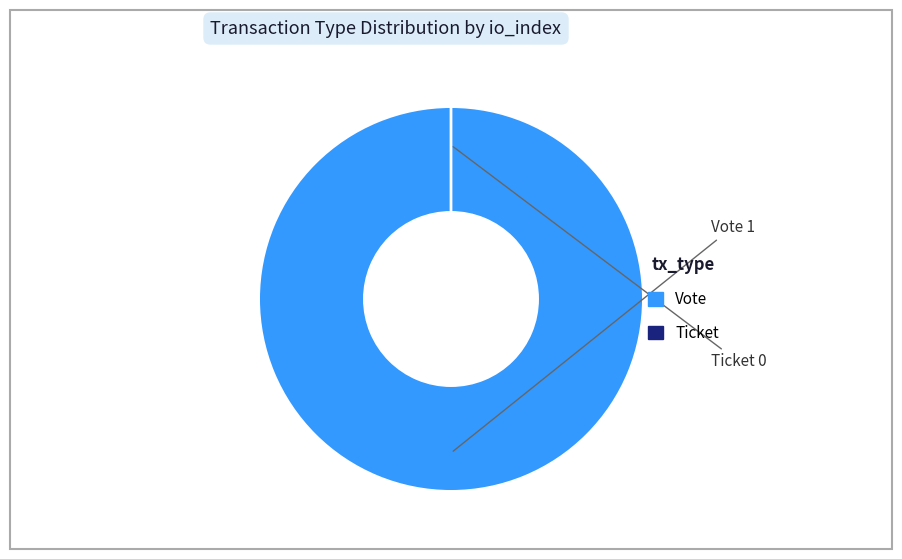

Is it true that Ticket is 6% of the pie?

False